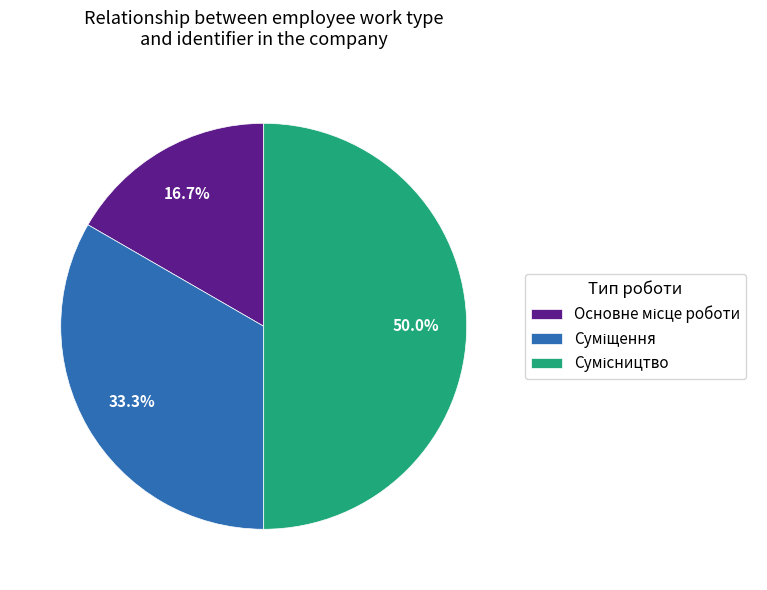

True or false: Сумісництво accounts for 58% of the total.

False